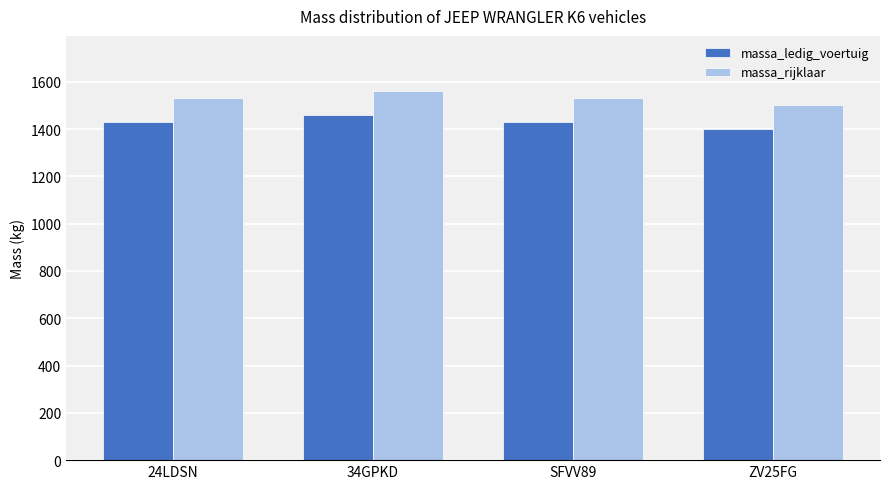

Reading right to left, transcribe all the data shown in this chart.

massa_ledig_voertuig: 1400	1430	1460	1430
massa_rijklaar: 1500	1530	1560	1530